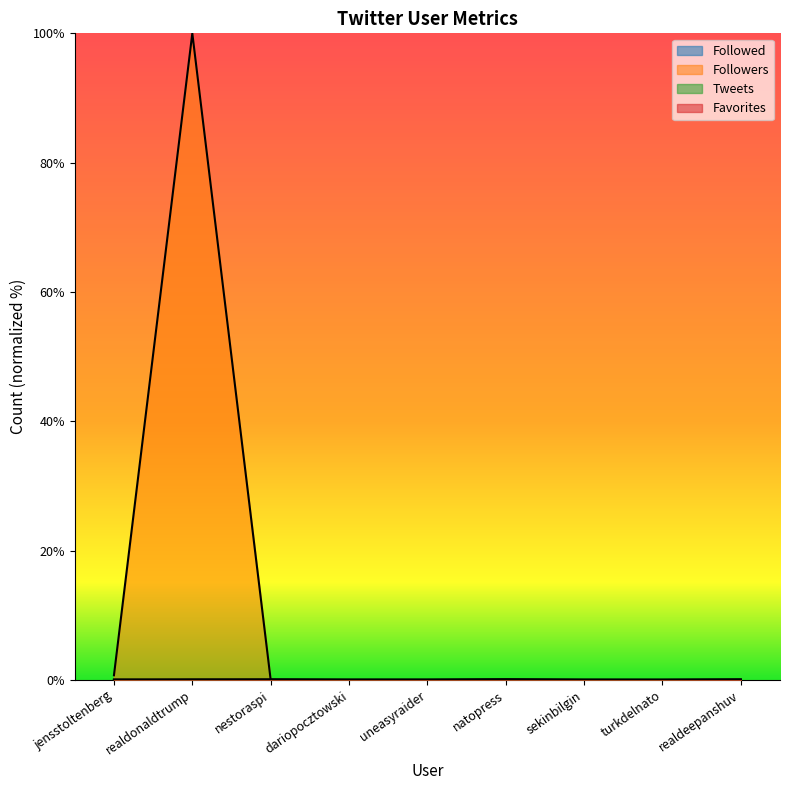

What is the label of the 4th point from the left?

dariopocztowski